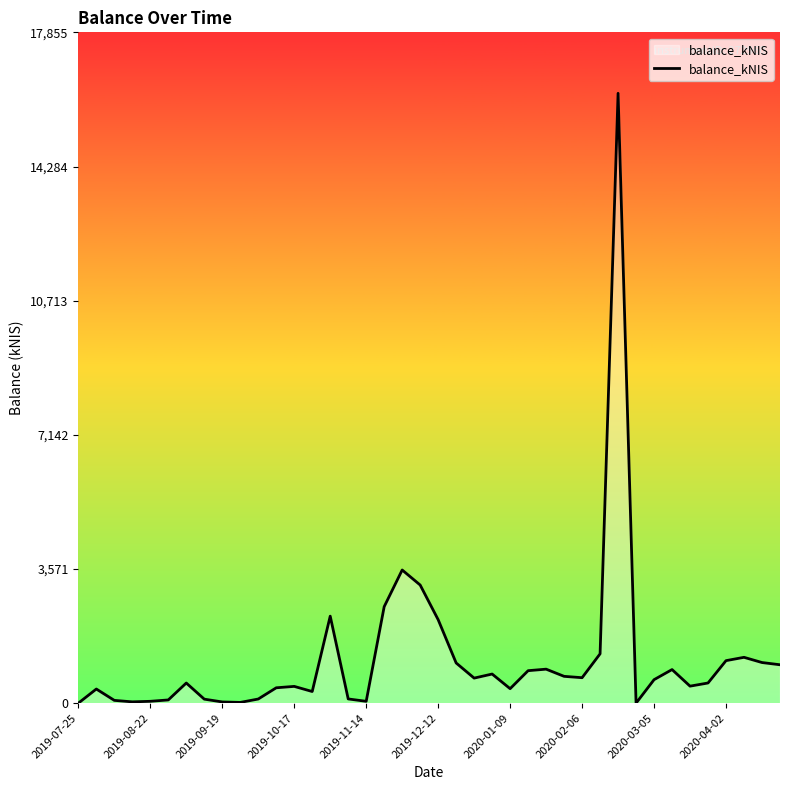

At which category does the chart reach its minimum across all series?

2019-07-25